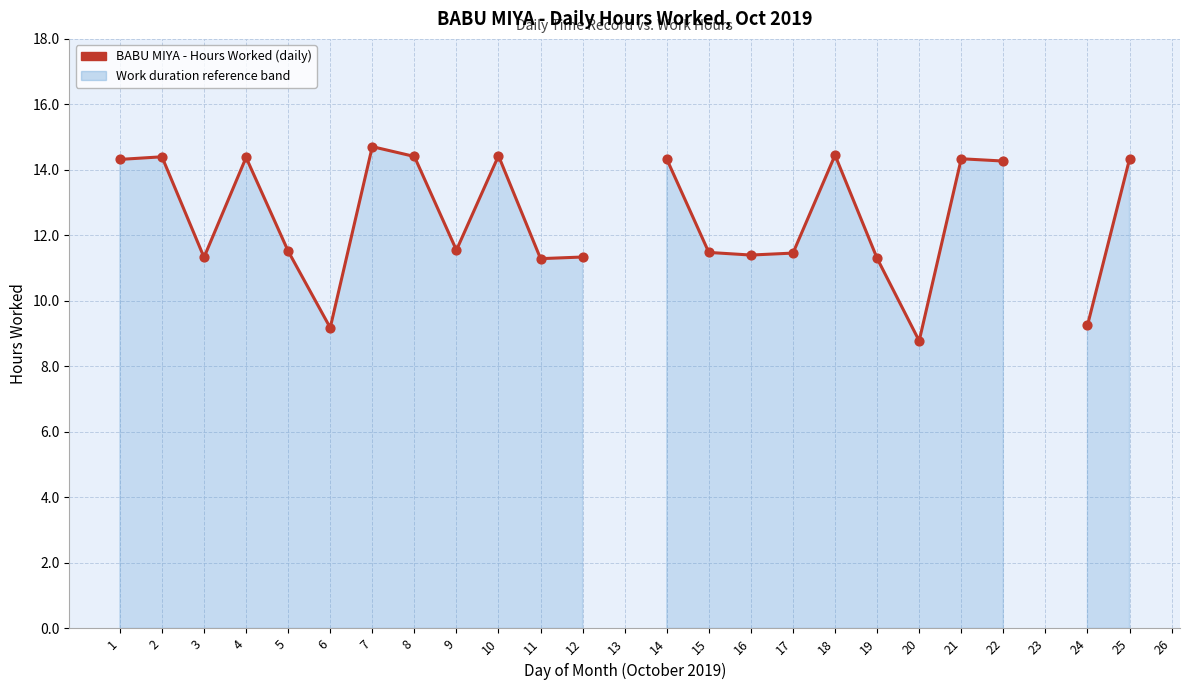

Approximately how many times larger is the value at 1 compared to 7?

1.0